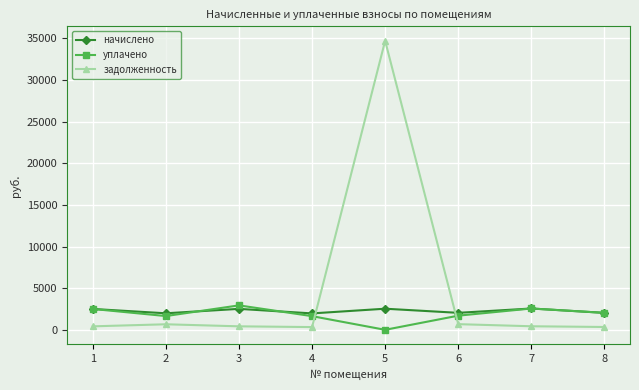

What is the maximum value for начислено?

2560.3